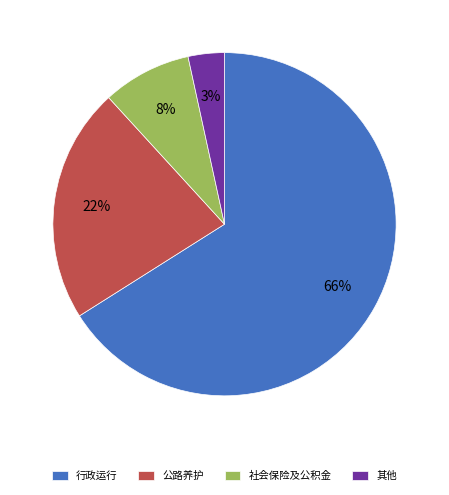

Do 其他 and 公路养护 together represent more than half of the pie?

No